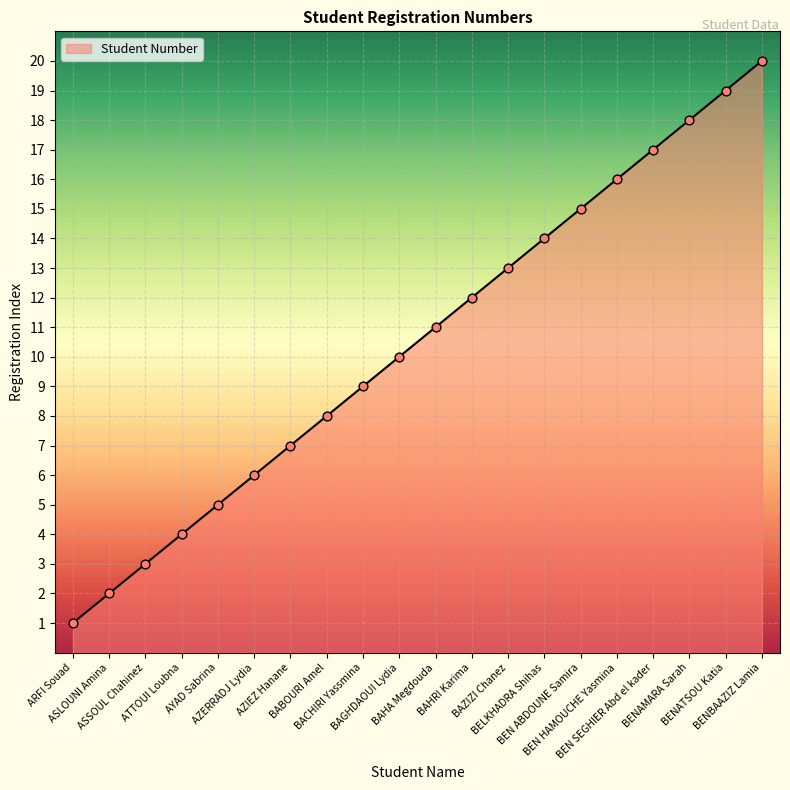

What is the change in value from BAHA Megdouda to BEN HAMOUCHE Yasmina?

+5